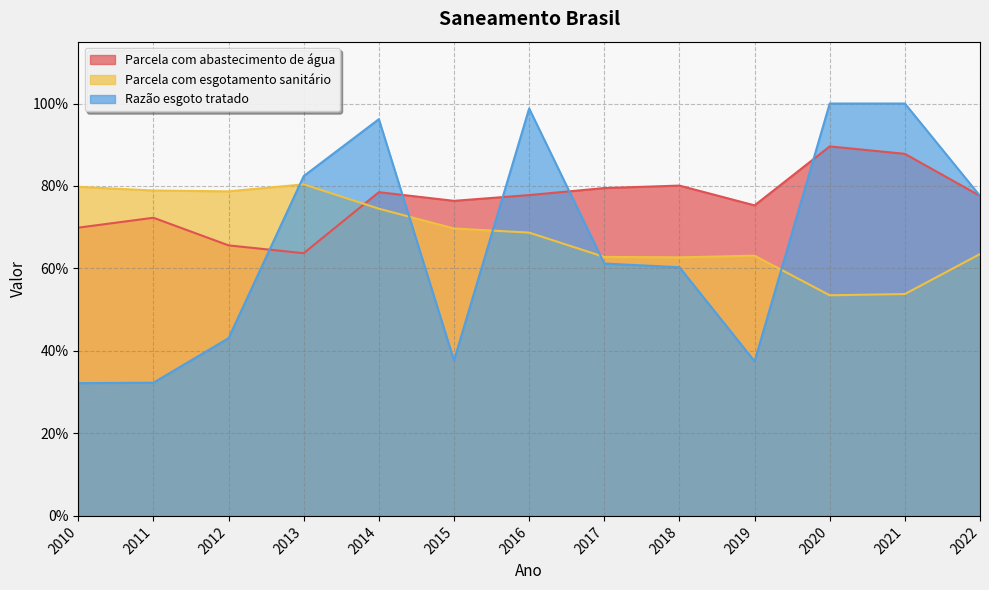

The Razão esgoto tratado series shows 0.4 at 2015. True or false?

True